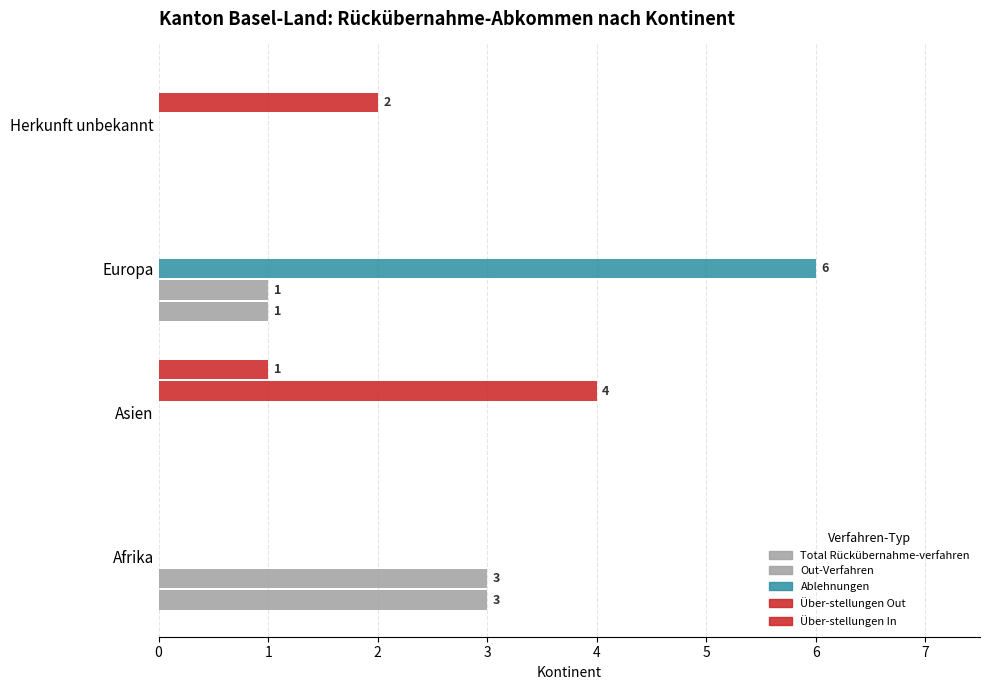

How many data points does each series have?

4